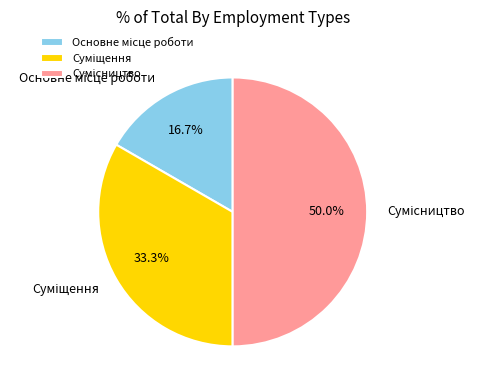

Rank the categories by value from highest to lowest.

Сумісництво, Суміщення, Основне місце роботи